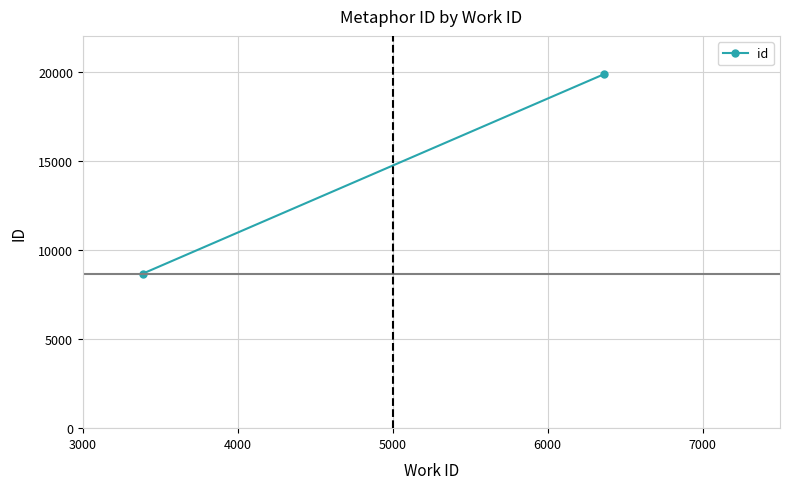

What is the minimum value shown in the chart?

8668.0